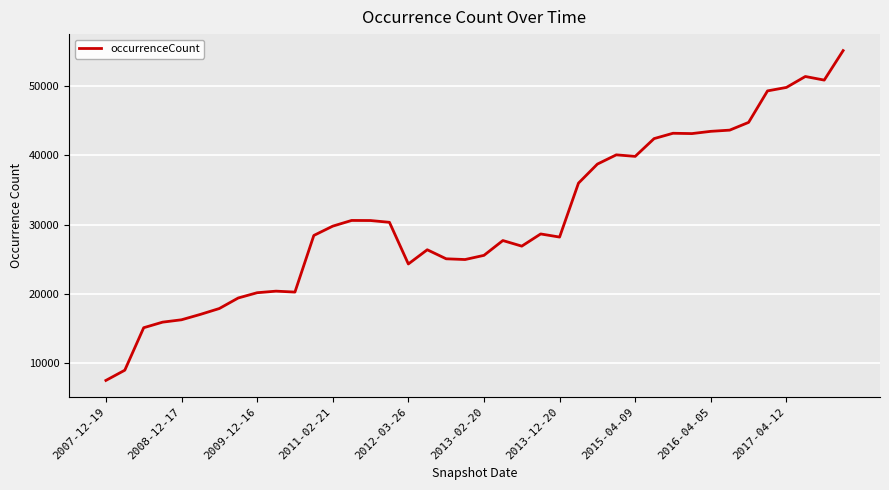

What is the minimum value shown in the chart?

7554